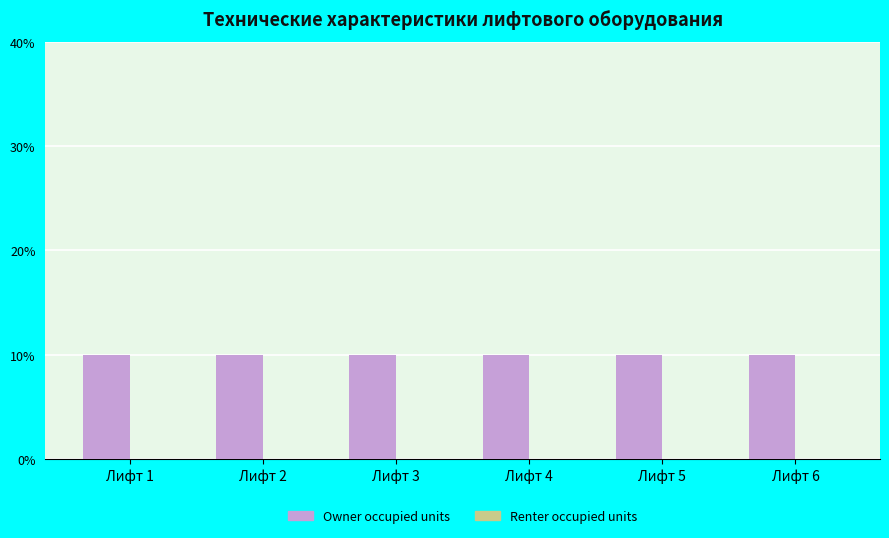

Is the value of Owner occupied units at Лифт 3 greater than the value of Renter occupied units at Лифт 4?

Yes